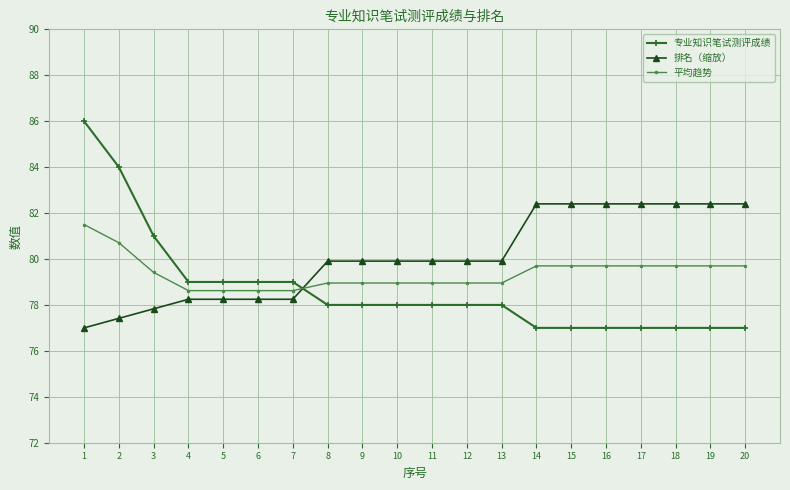

Between 1 and 10, which series saw the biggest shift?

专业知识笔试测评成绩